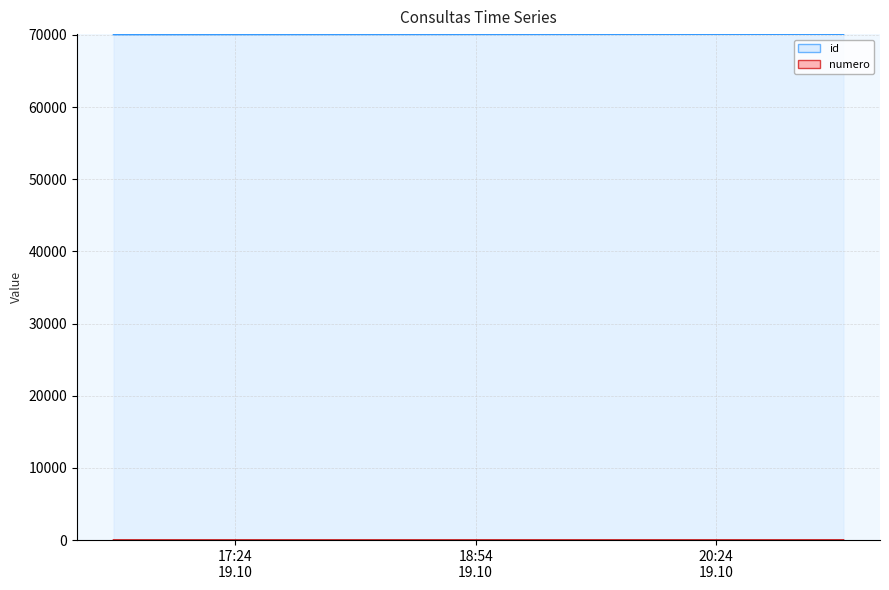

Where is id nearest to the value 70076?

2022-10-19 16:38:32